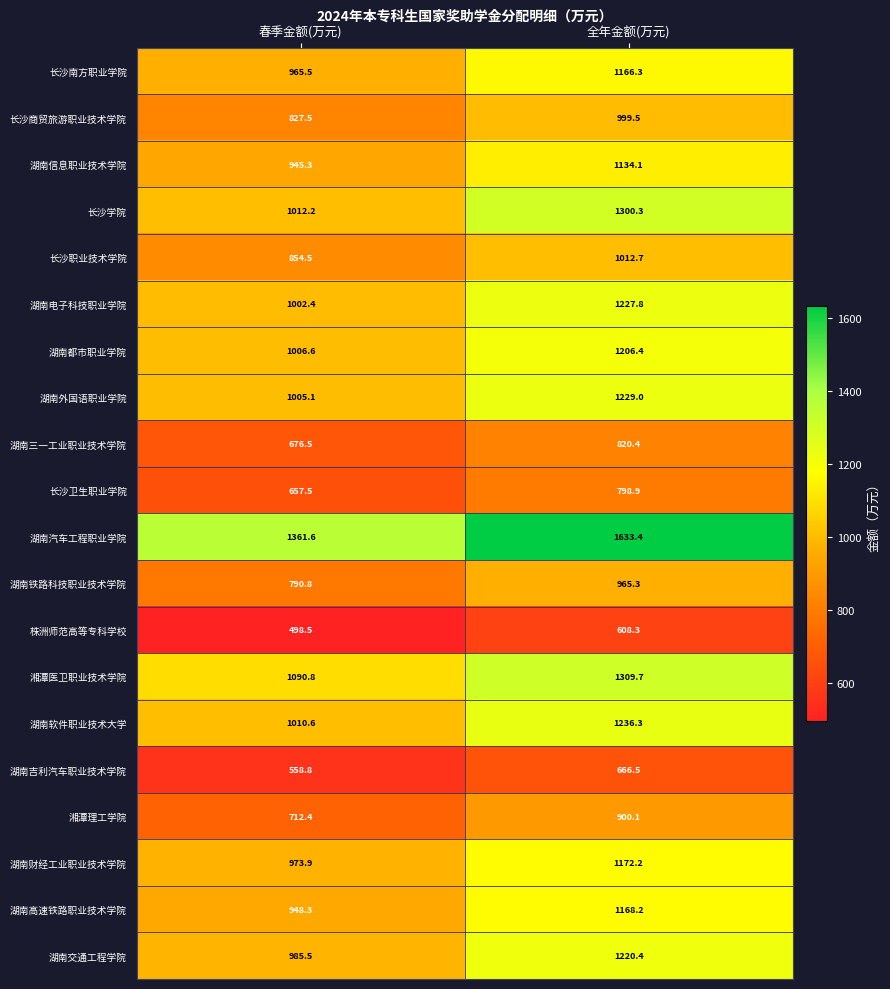

Is the value of 湖南都市职业学院 at 春季金额(万元) greater than the value of 湖南外国语职业学院 at 春季金额(万元)?

Yes